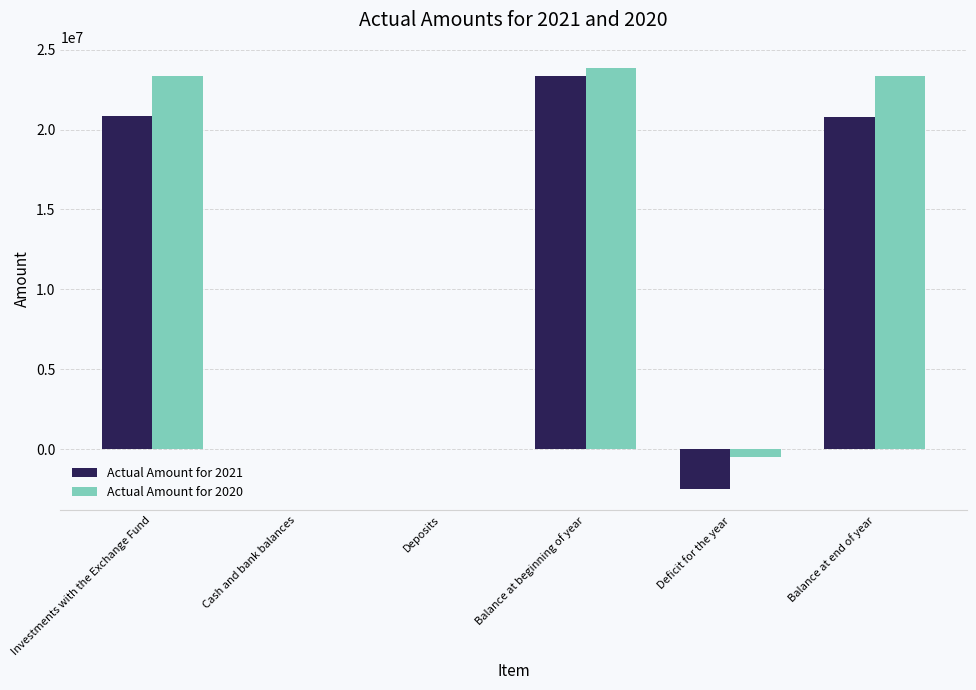

What is the greatest value displayed?

23861961